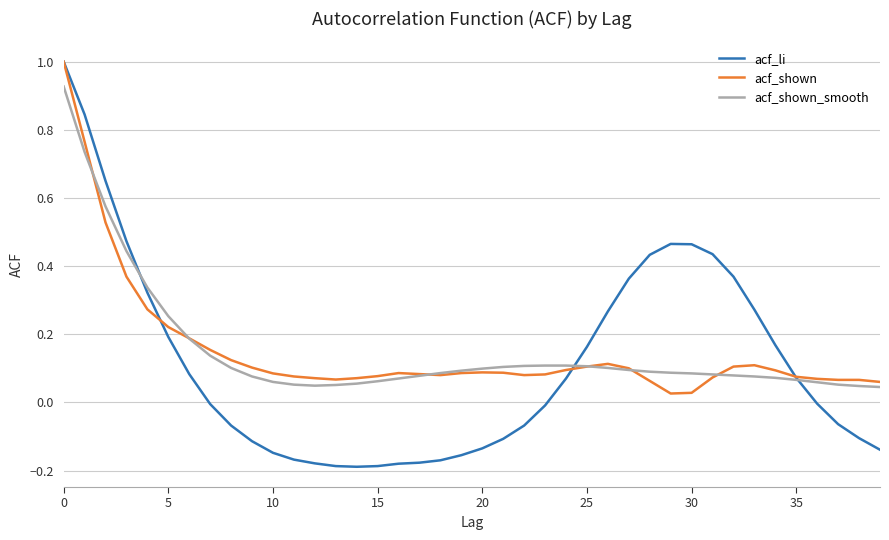

What is the maximum value shown in the chart?

1.0